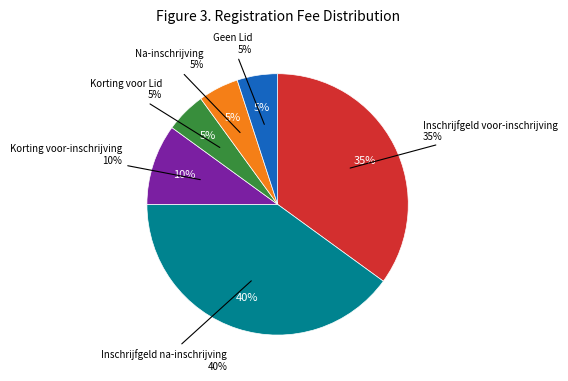

Which slice is the largest?

Inschrijfgeld na-inschrijving